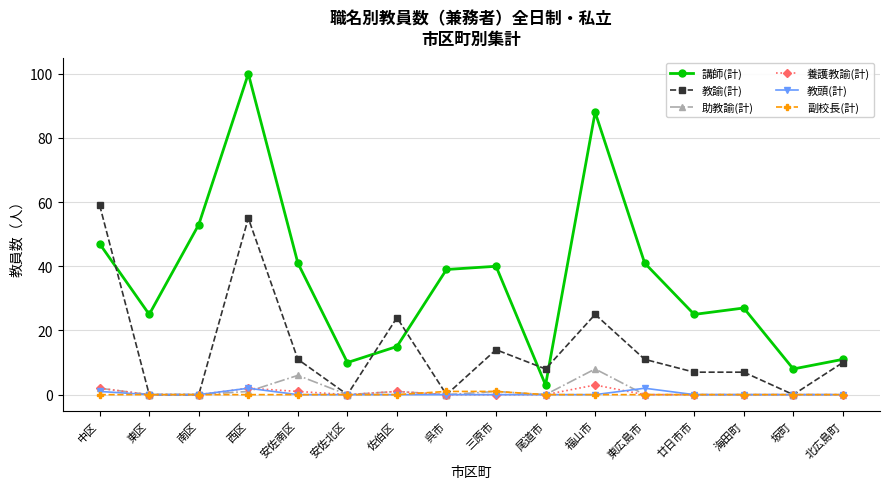

What is the highest value of the 養護教諭(計) series?

3